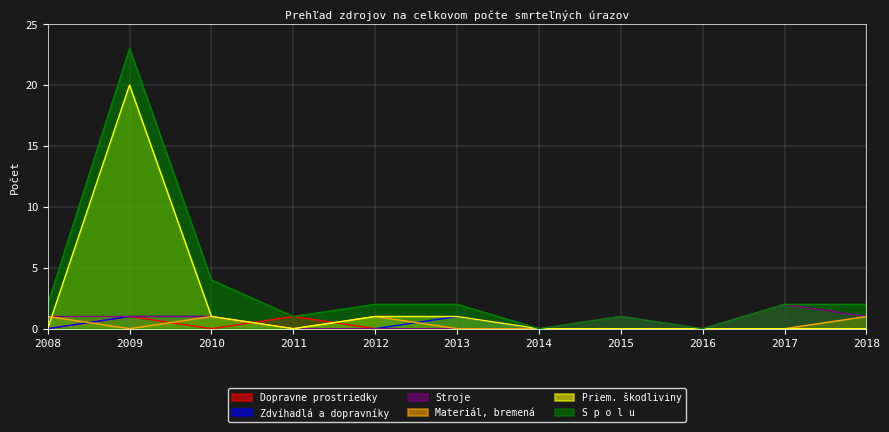

Does the chart display data point markers on the line(s)?

No